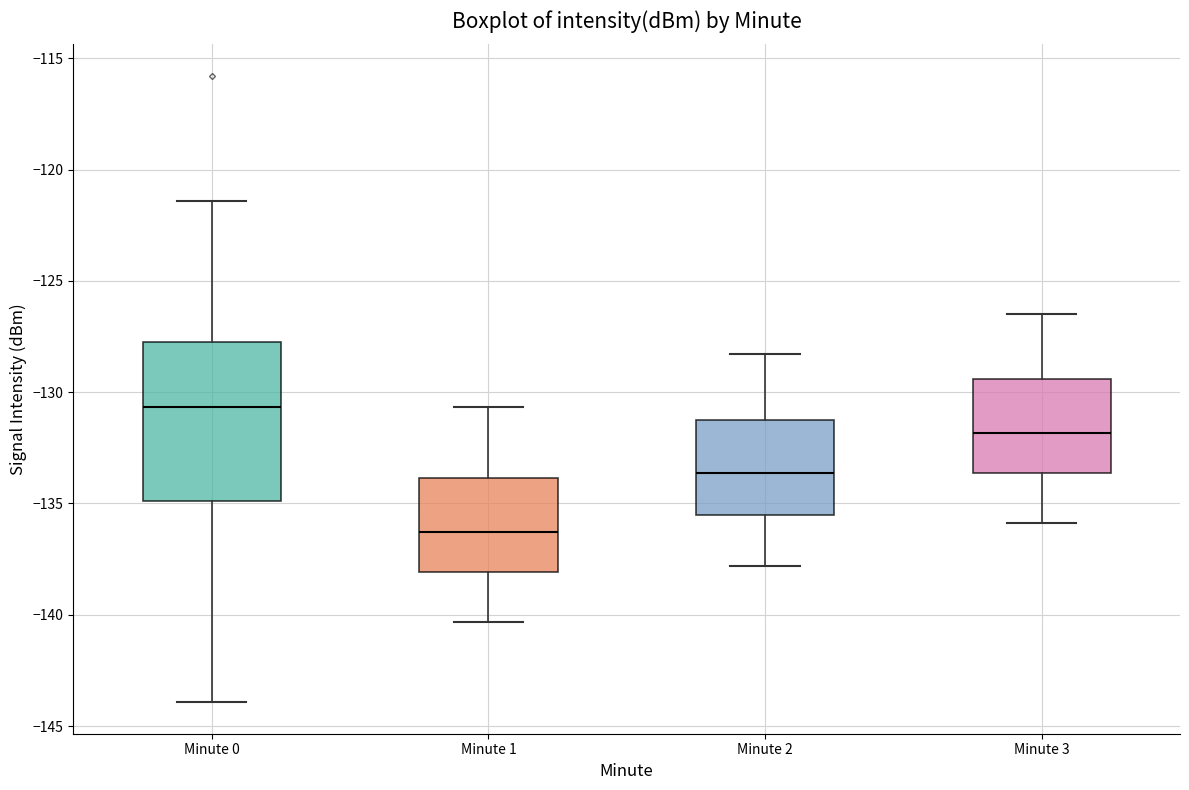

Which box is the tallest, from its lower edge to its upper edge?

Minute 0